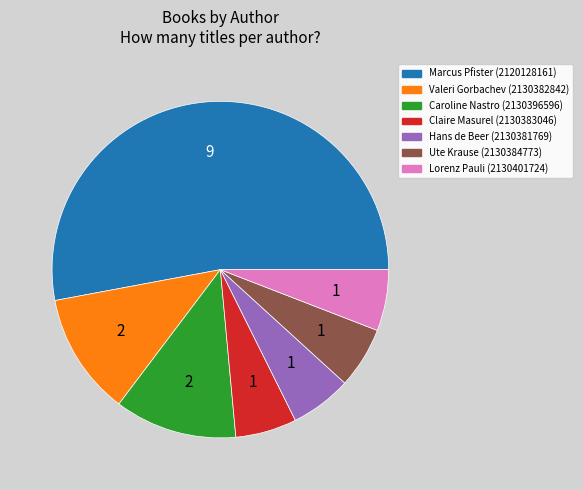

Is there any slice that represents more than half of the pie?

Yes